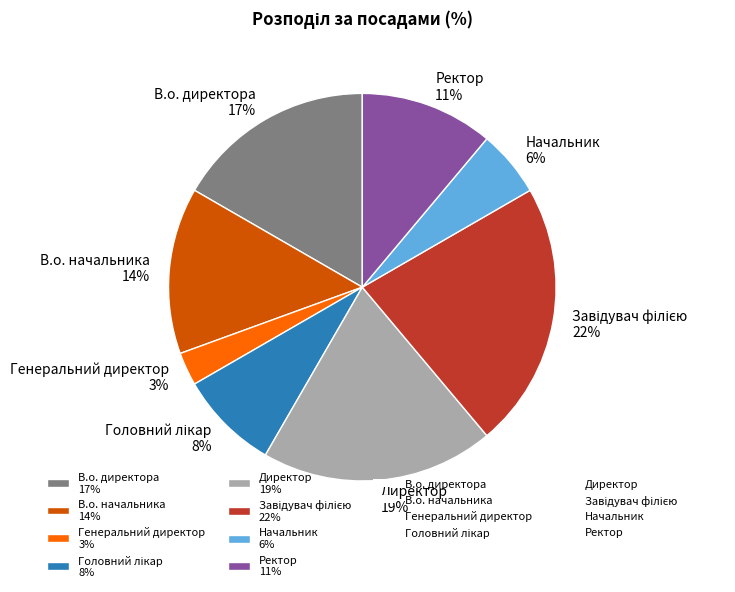

Which category has the smallest portion of the pie?

Генеральний директор